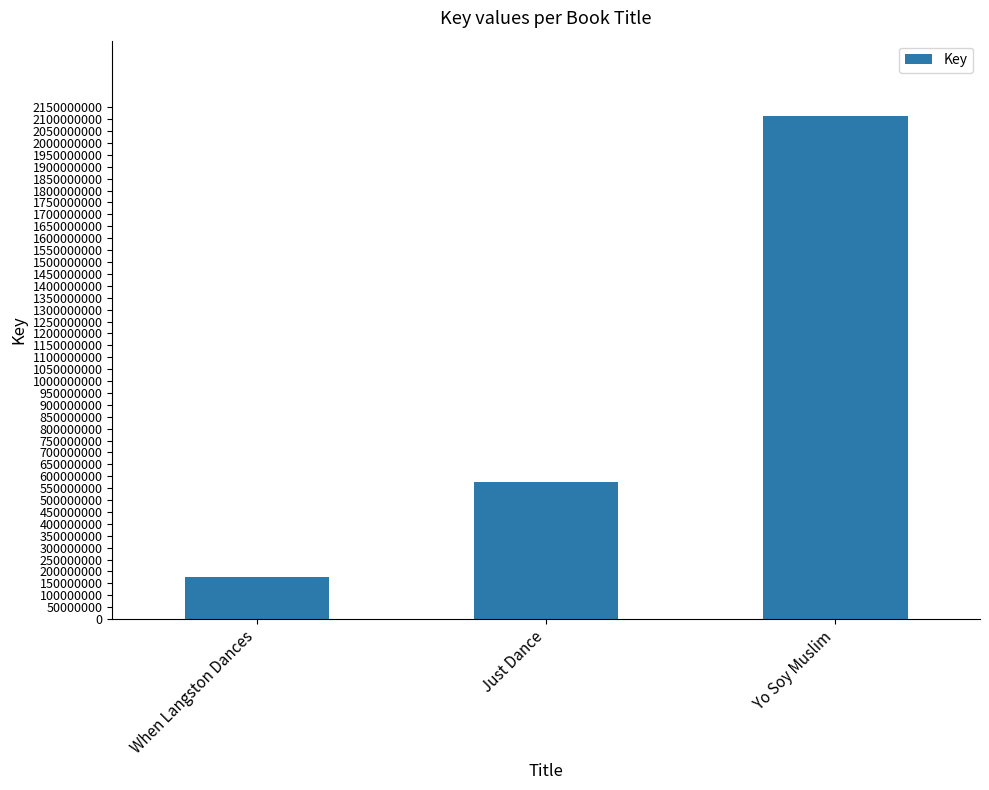

Approximately how many times larger is the value at When Langston Dances compared to Just Dance?

0.3